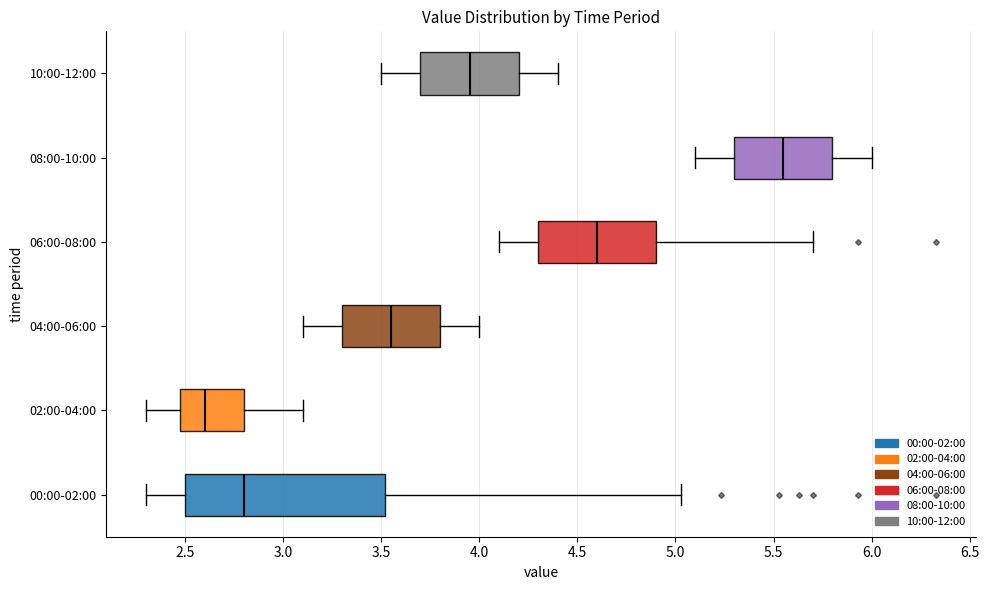

Reading bottom to top, transcribe this box plot: for each box, give where its median line is, the range the box spans, and where its two whiskers end, as read against the x-axis. The values are not printed on the chart, so give them approximately, as read against the axis.

00:00-02:00: median 2.80, box 2.50 to 3.50, whiskers 2.30 to 5.05
02:00-04:00: median 2.60, box 2.50 to 2.80, whiskers 2.30 to 3.10
04:00-06:00: median 3.55, box 3.30 to 3.80, whiskers 3.10 to 4.00
06:00-08:00: median 4.60, box 4.30 to 4.90, whiskers 4.10 to 5.70
08:00-10:00: median 5.55, box 5.30 to 5.80, whiskers 5.10 to 6.00
10:00-12:00: median 3.95, box 3.70 to 4.20, whiskers 3.50 to 4.40